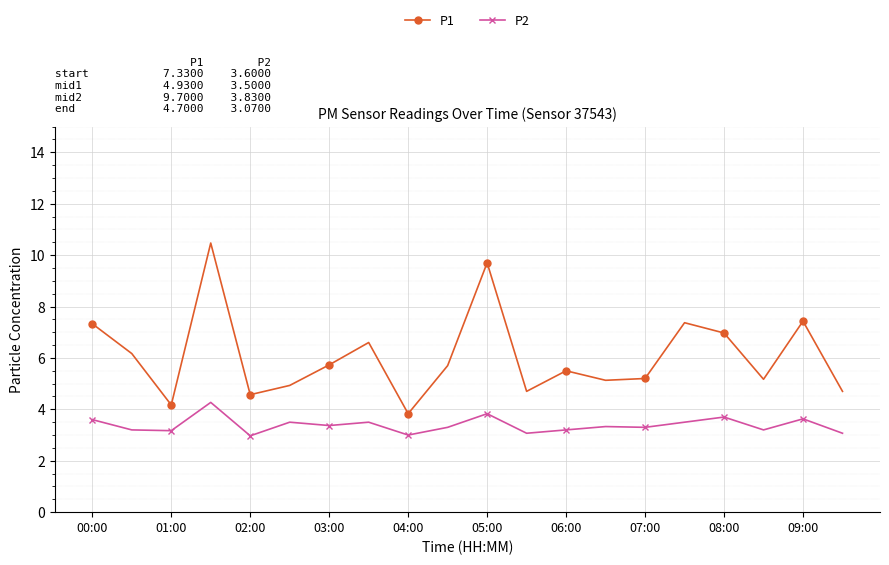

What is the value of the P1 point at the 20th from the left?

4.7